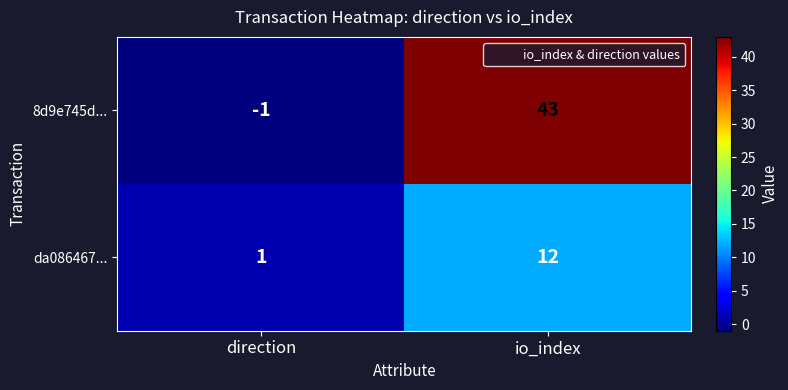

What is the sum of the 8d9e745d... values at direction and io_index?

42